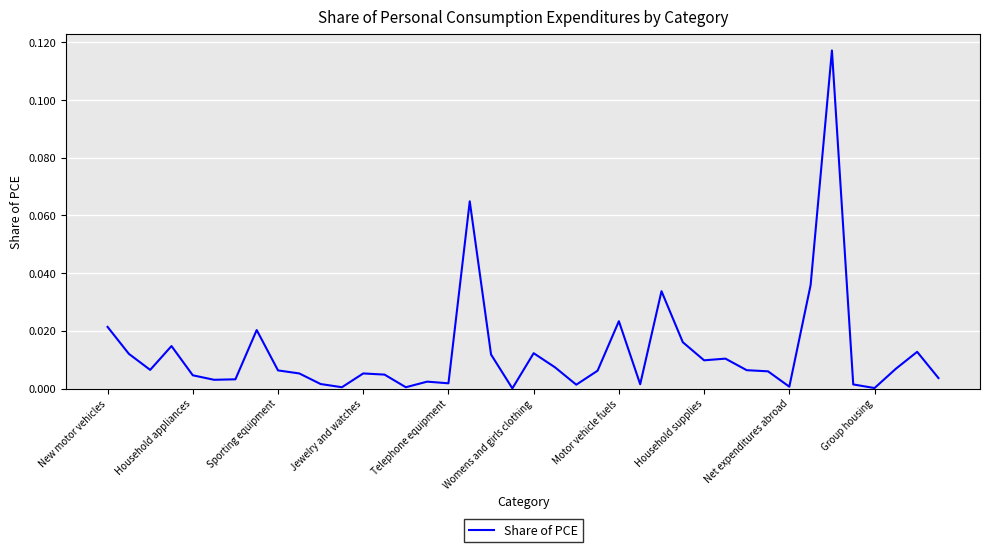

How many lines are shown in the chart?

1